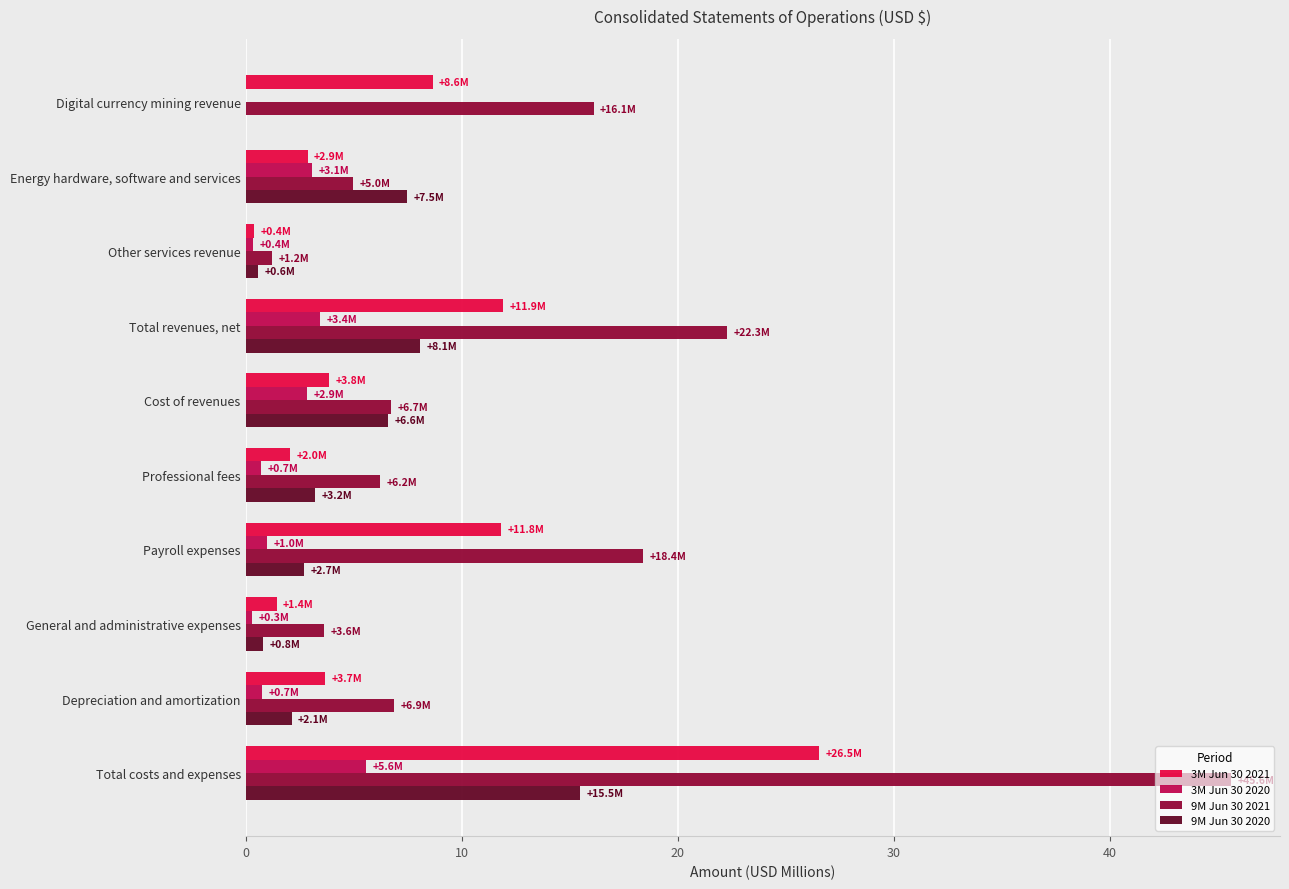

Which category has the highest value in the 9M Jun 30 2021 series?

Total costs and expenses